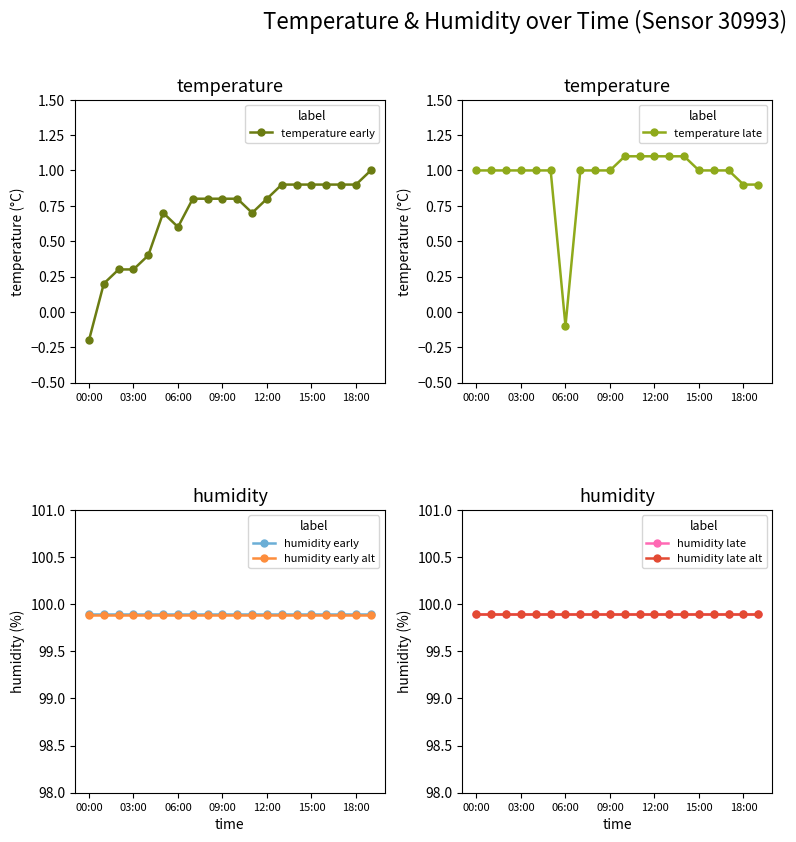

At which category does the chart reach its minimum across all series?

00:00